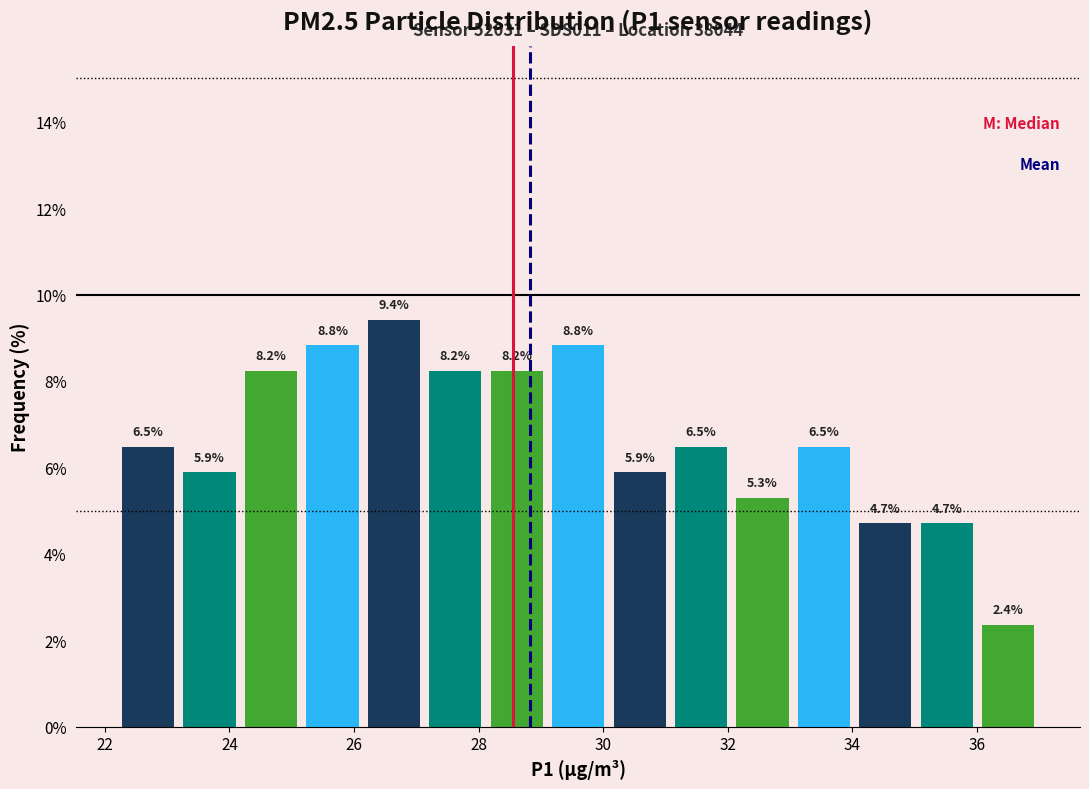

How tall is the bar that spans 26.2 to 27.2 on the x-axis? The bar edges are not printed on the chart, so give them approximately, as read against the axis.

9.4